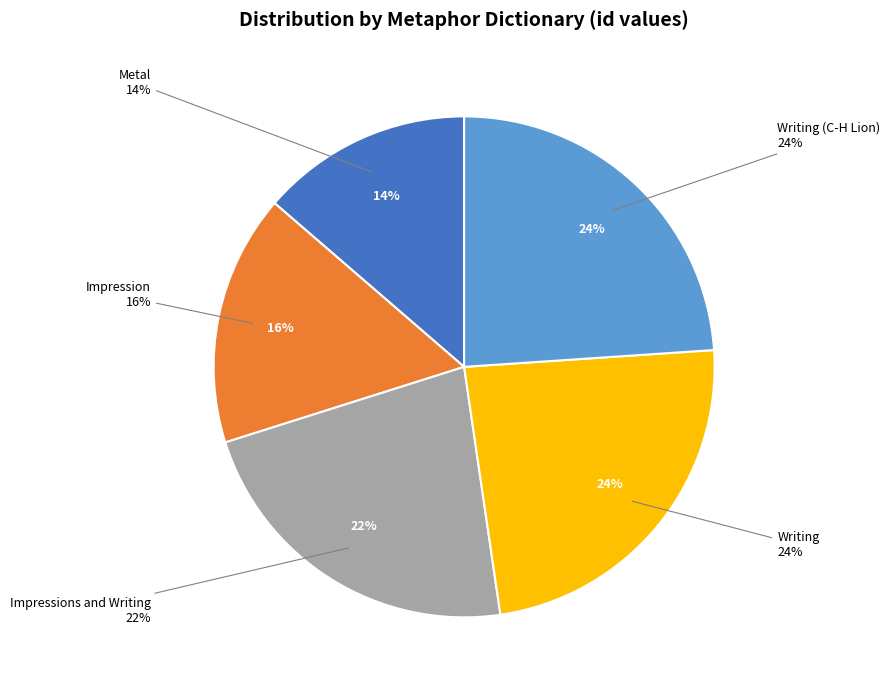

The Impression slice represents 2% of the pie. True or false?

False